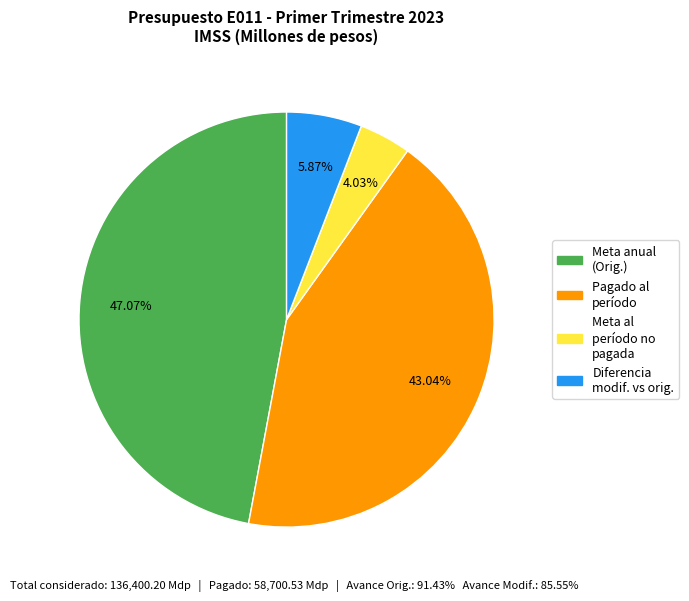

Is there a majority slice in this chart?

No